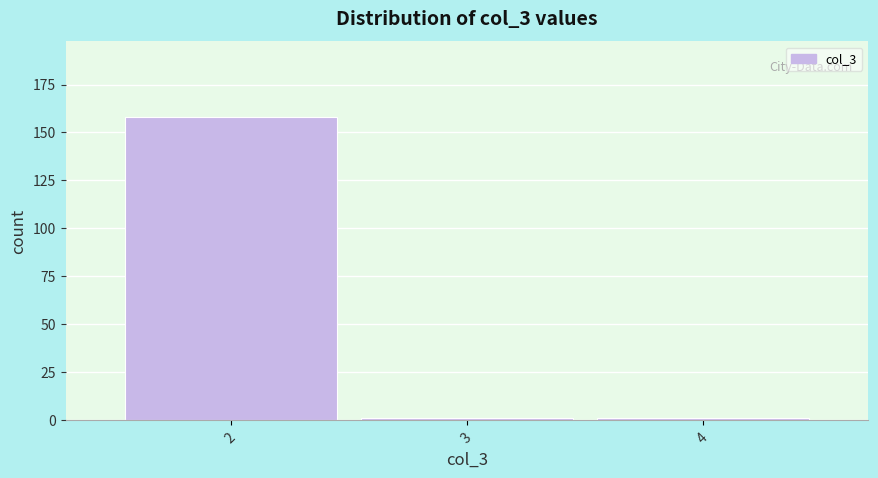

Reading left to right, transcribe this chart: for each bar, give the range it covers on the x-axis and its height. The values are not printed on the chart, so give them approximately, as read against the axis.

1.5 to 2.5: 160
2.5 to 3.5: under 5
3.5 to 4.5: under 5